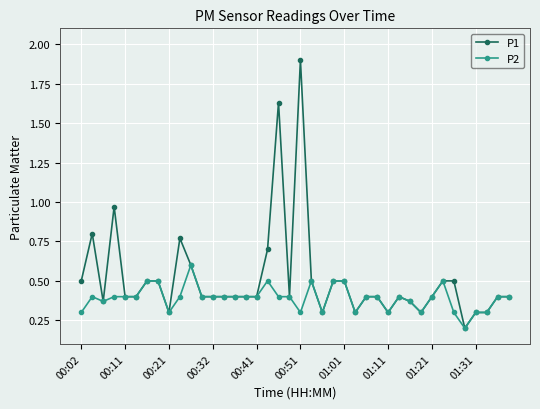

True or false: P2 has more than 2 interior local peaks.

True